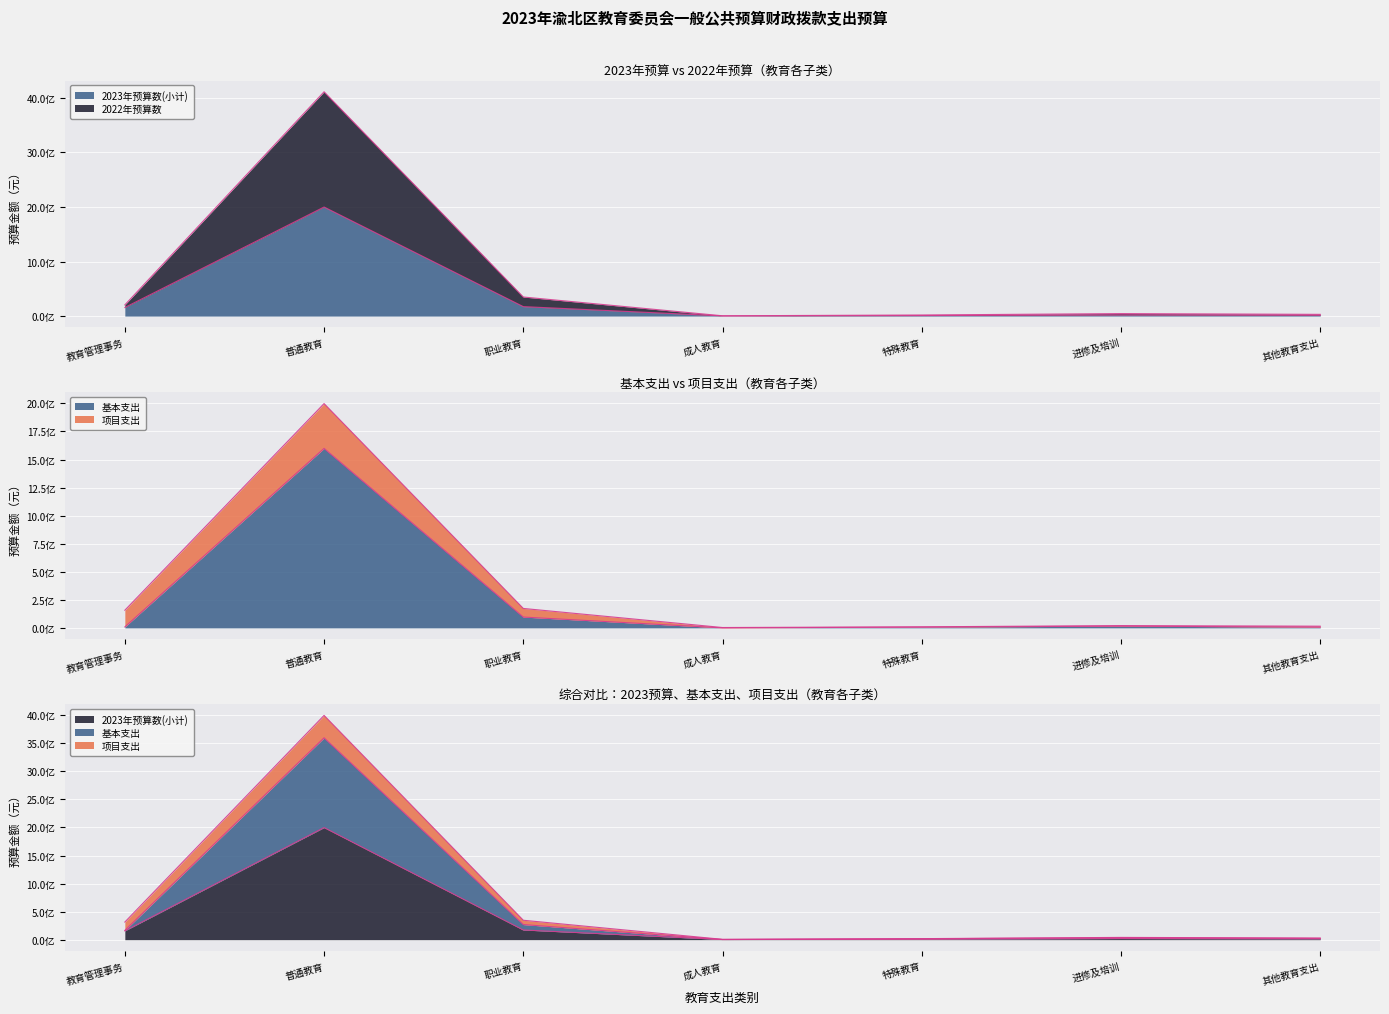

At how many categories does at least one series exceed 3206734149?

1